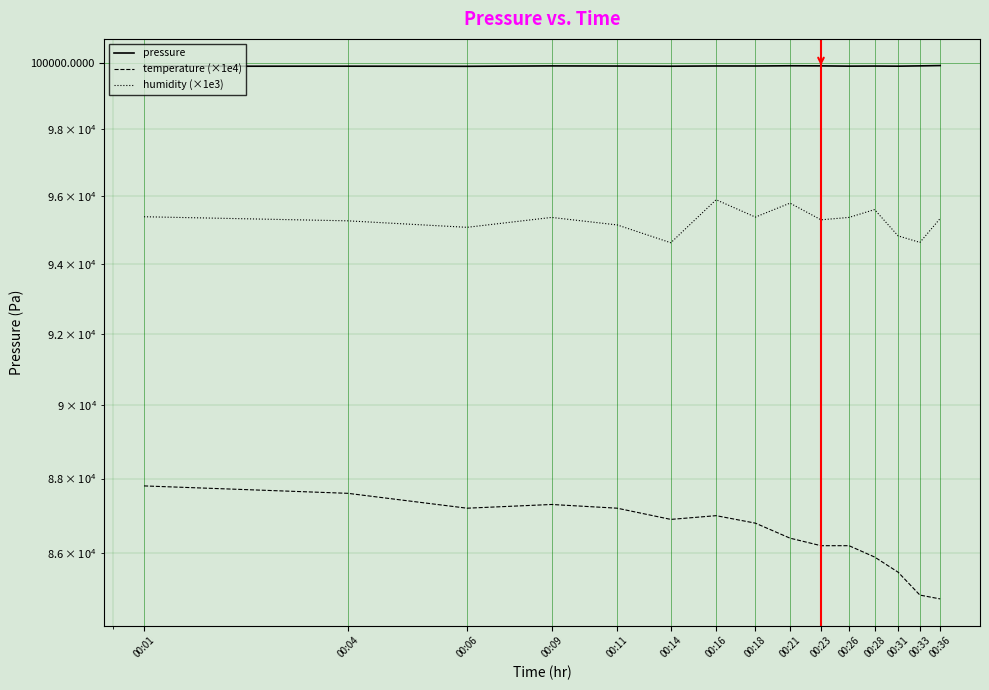

Which series has the largest total across all categories?

pressure